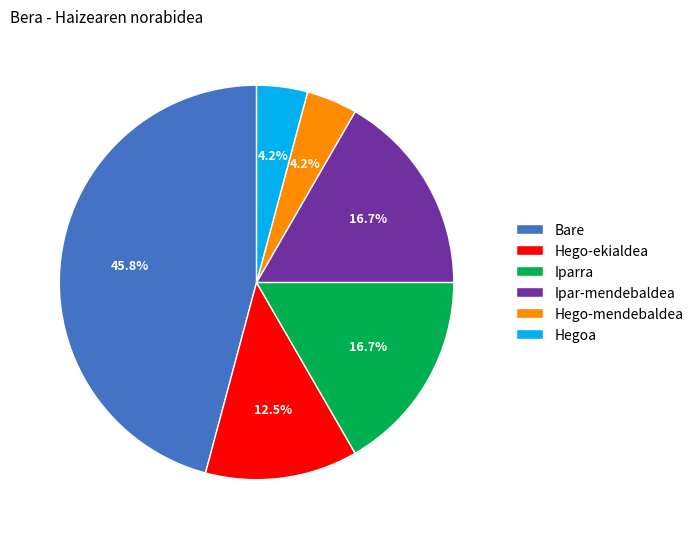

To the nearest percent, what percentage of the pie is Hegoa?

4%